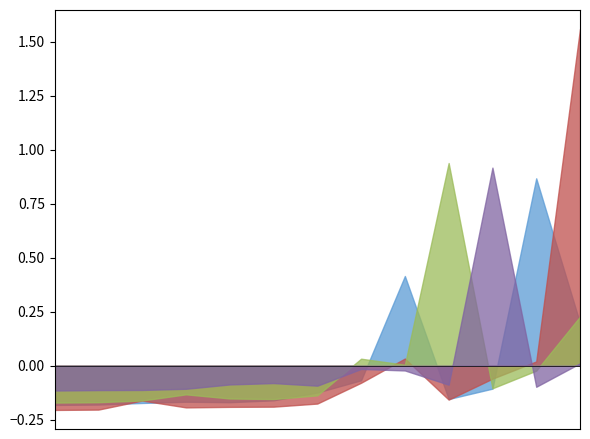

What is the difference between the maximum and minimum values in the 鉱業(col_2) series?

1.0